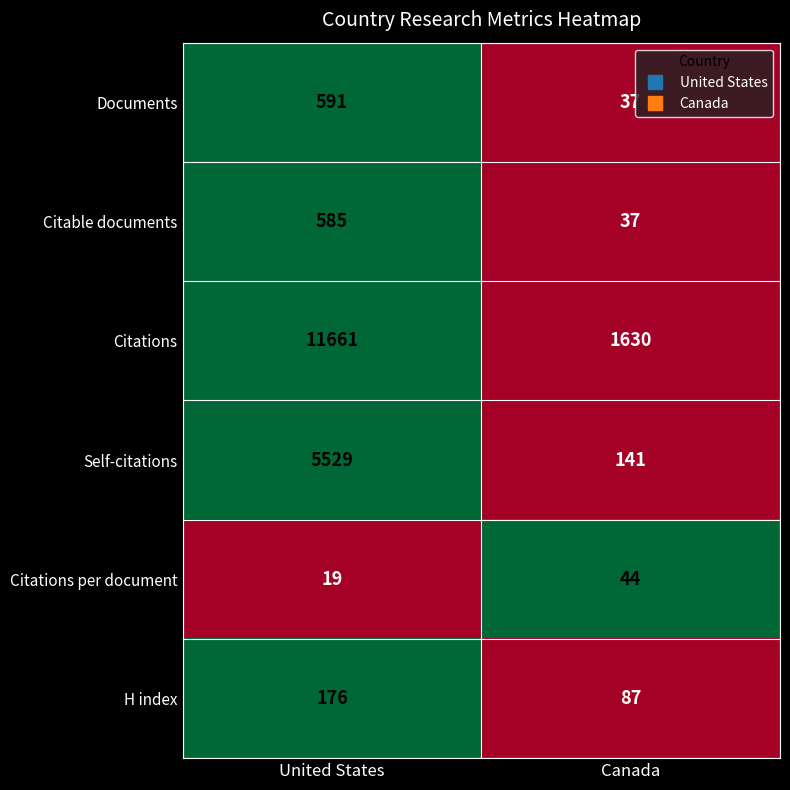

Which series has the largest range (max minus min)?

Citations